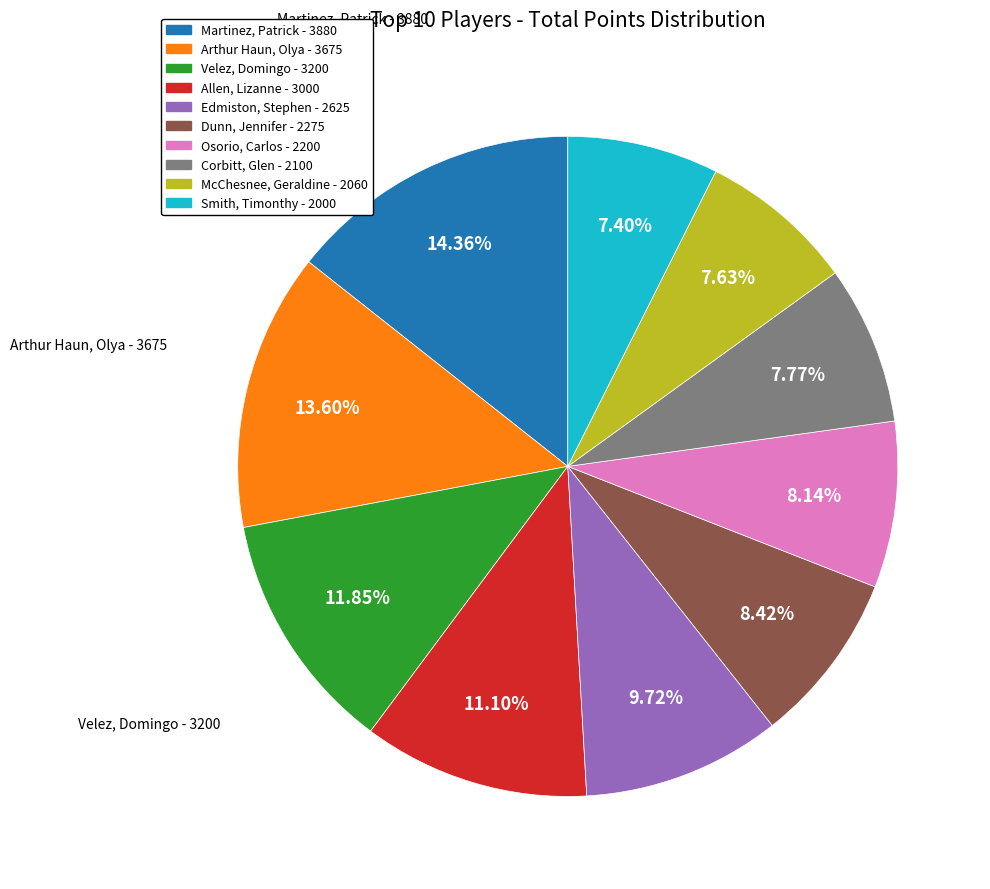

How many slices are in this pie chart?

10